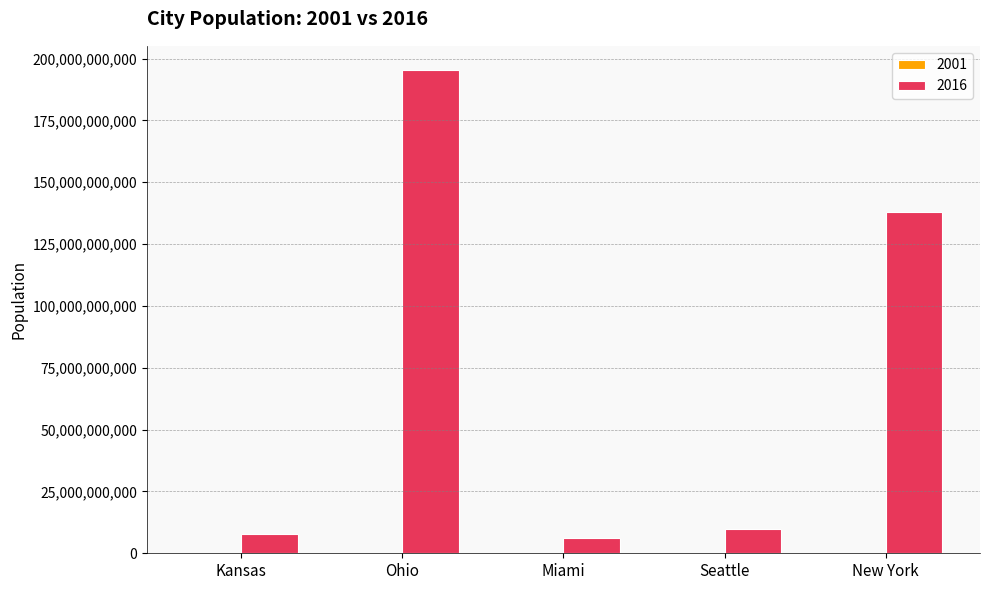

Which series has the largest total across all categories?

2016